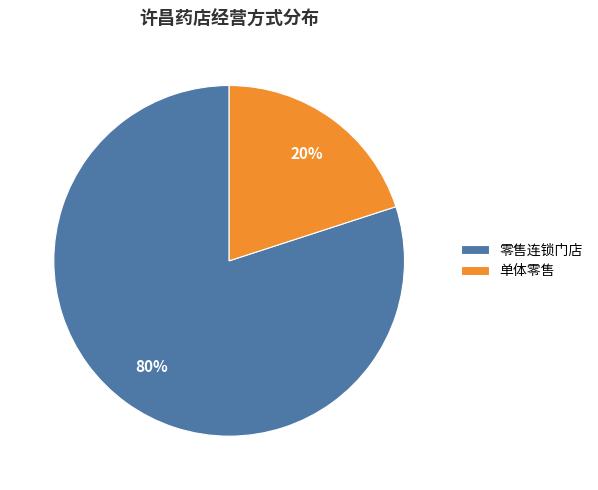

What is the largest slice in the pie chart?

零售连锁门店